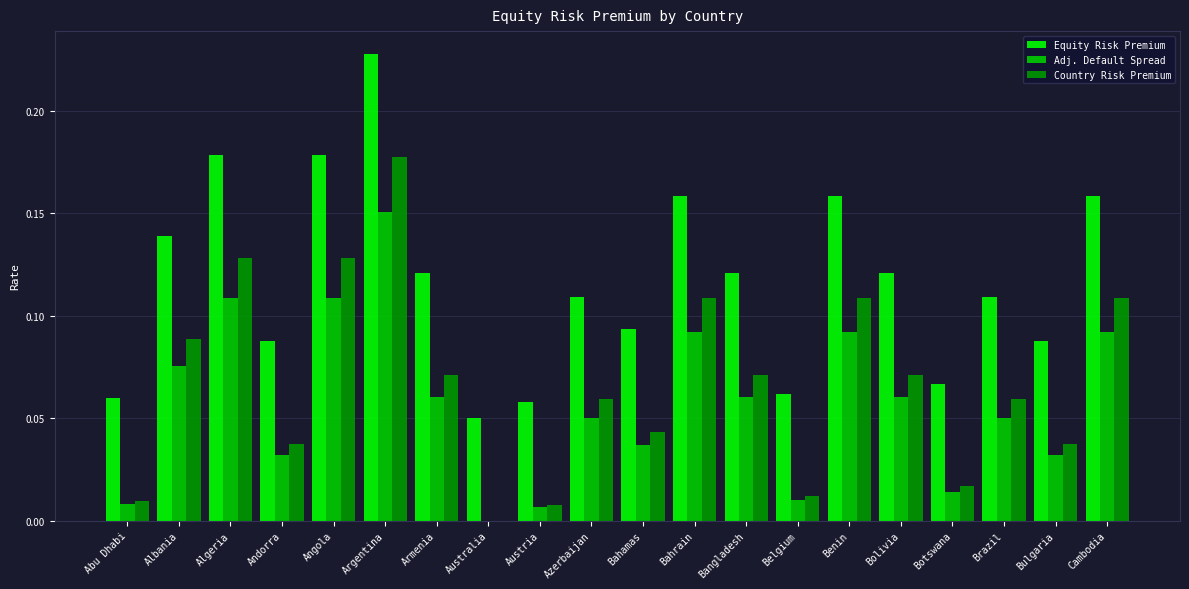

What is the sum of all Equity Risk Premium values?

2.3